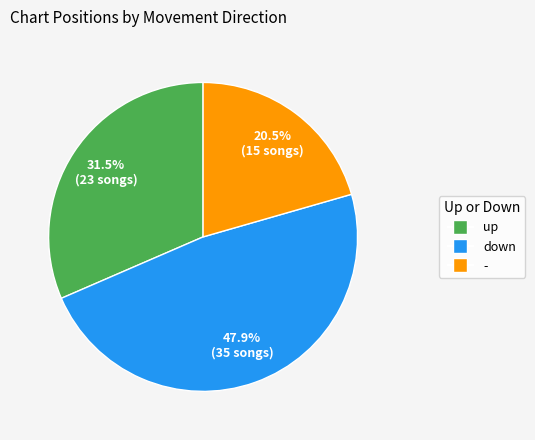

Does - represent more than half of the total?

No